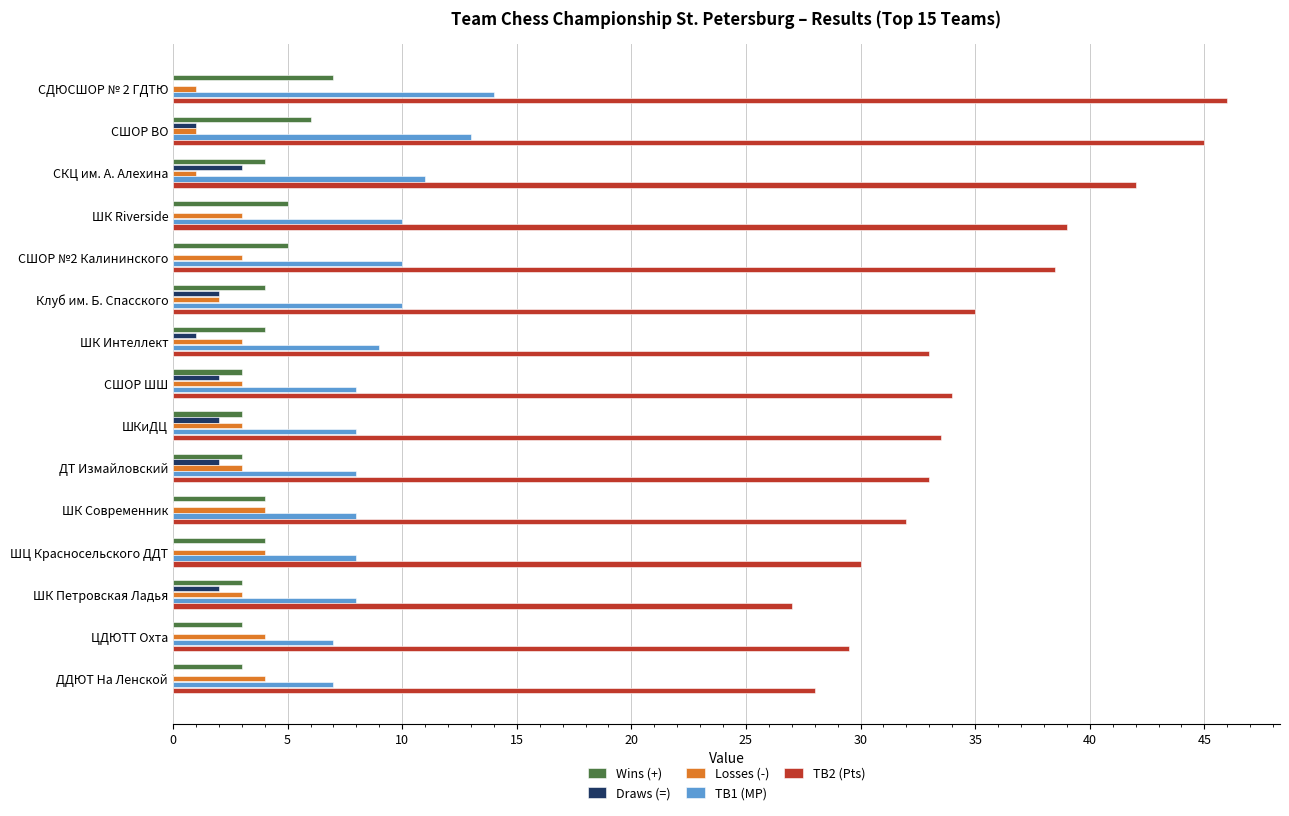

How many Wins (+) values are between 3 and 5?

13